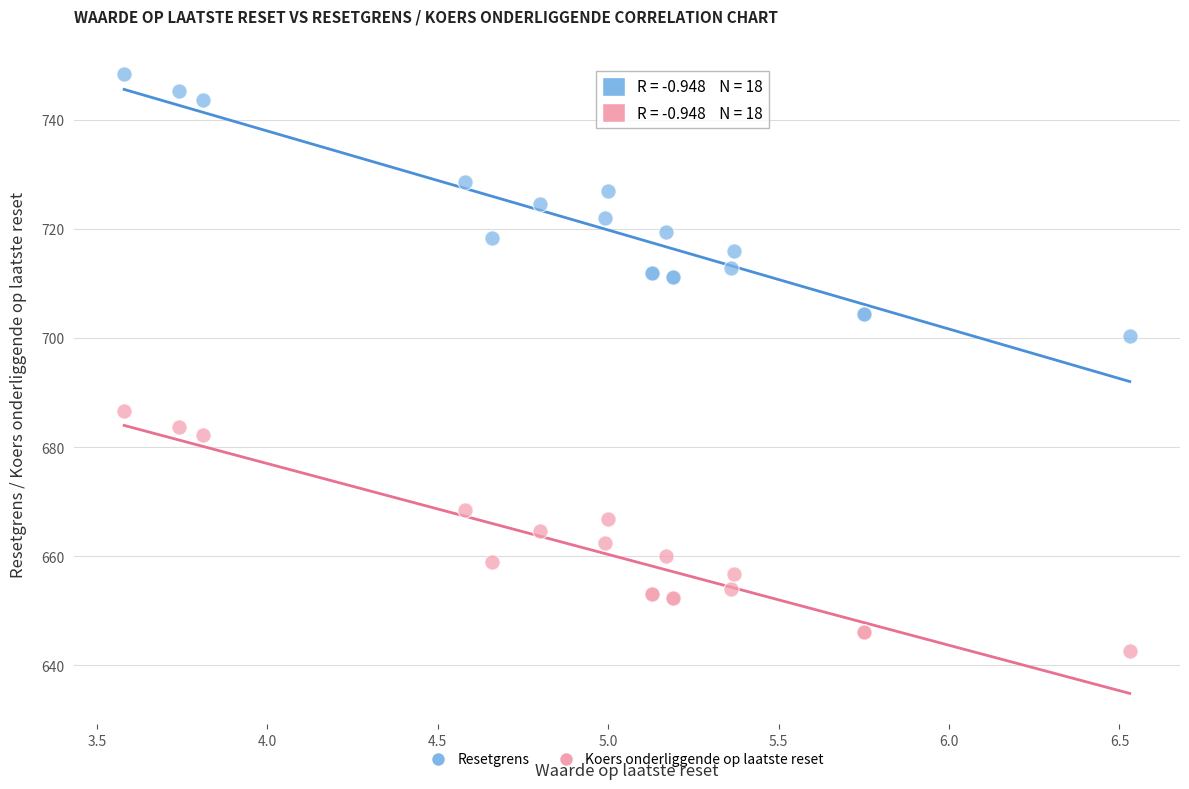

Across all series, what Y value is closest to 695?

700.4